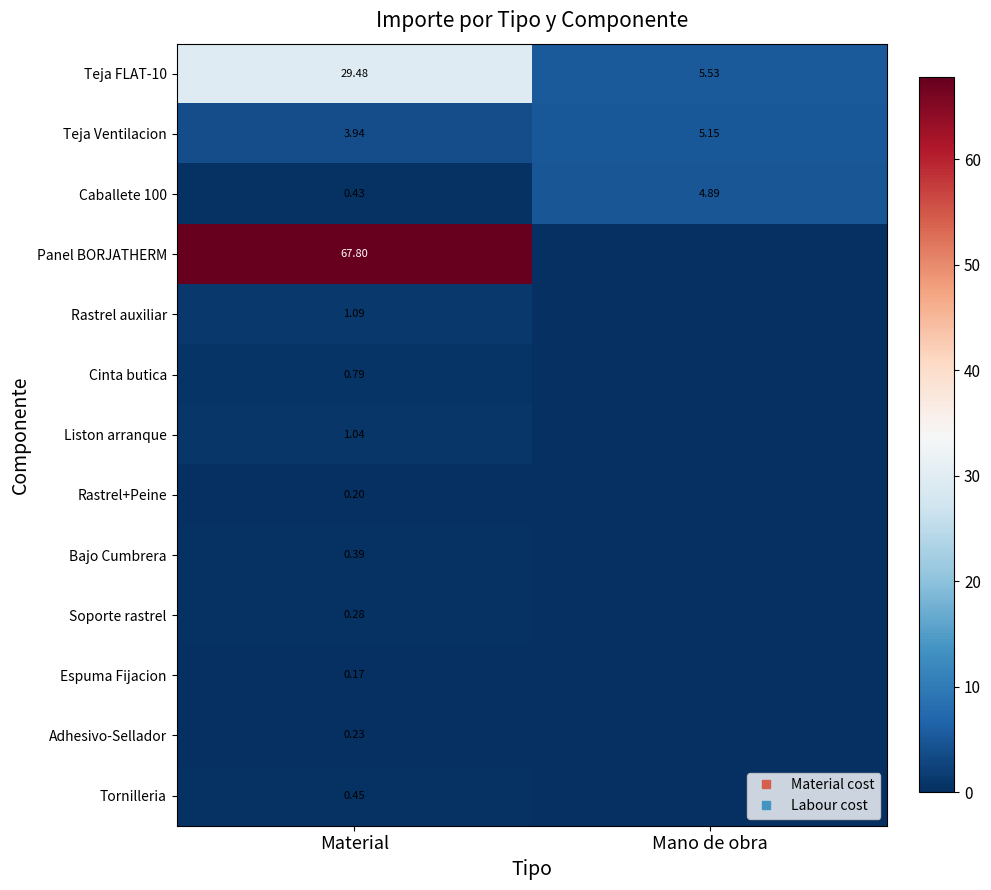

What is the difference between the highest and lowest values at Material?

67.6